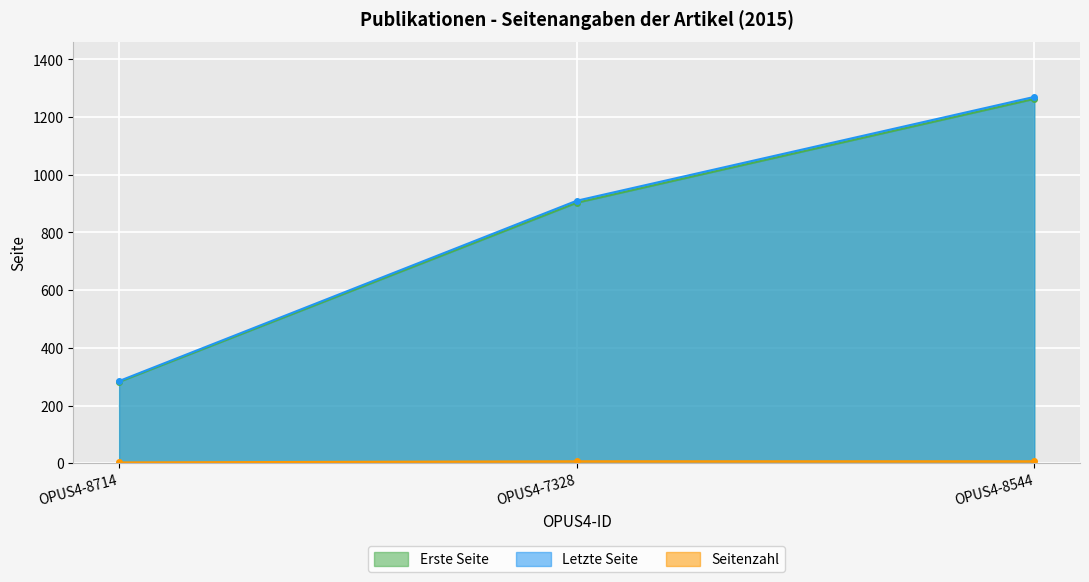

Is it true that Letzte Seite equals 1270 at OPUS4-8544?

True